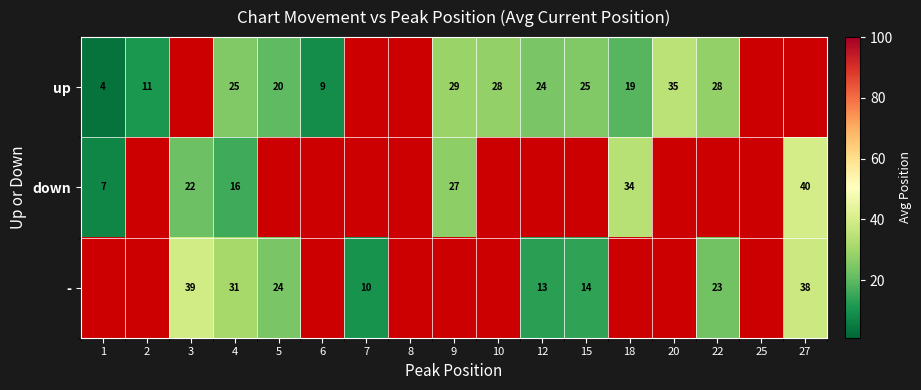

At which label is up closest to 19?

18